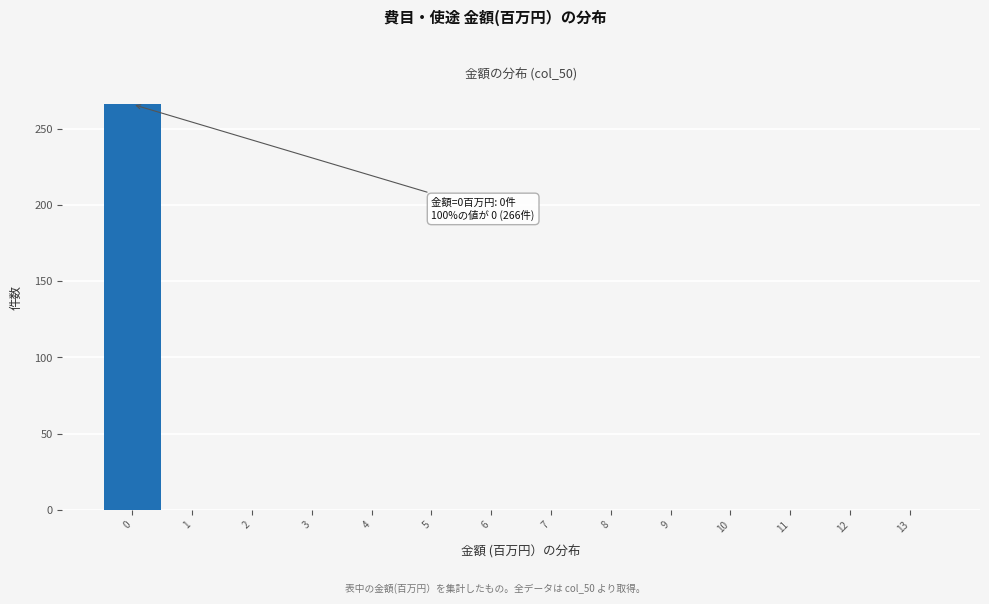

Which range on the x-axis has the tallest bar?

-0.5 to 0.5